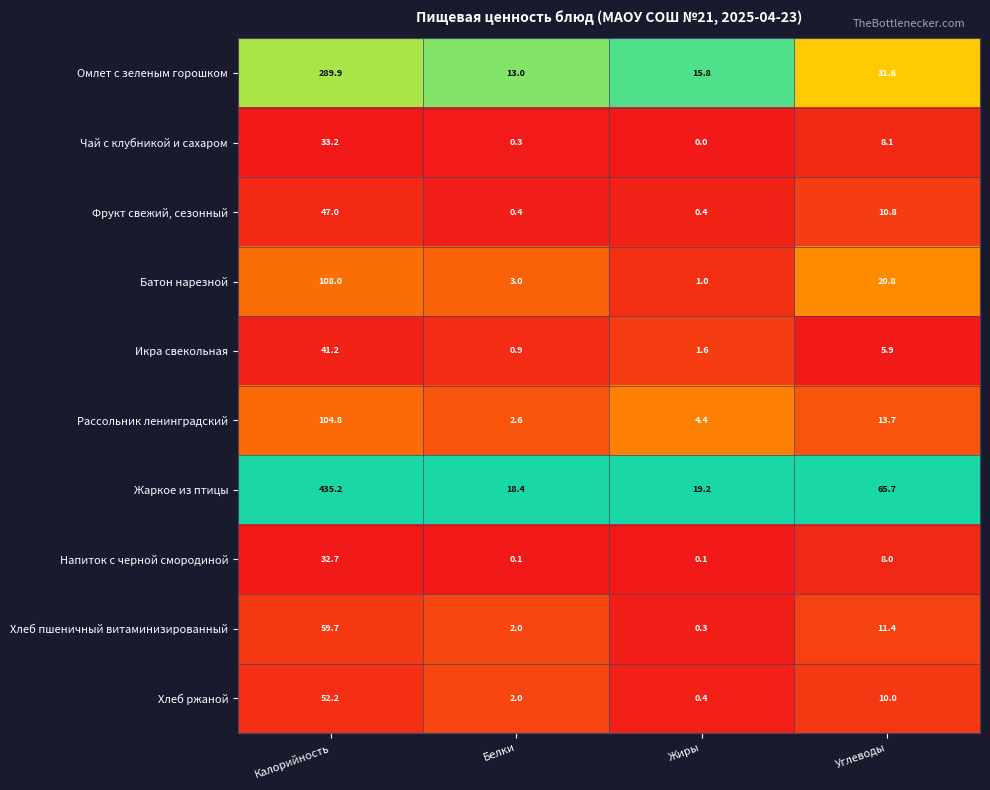

At which category is the sum across all series the highest?

Калорийность